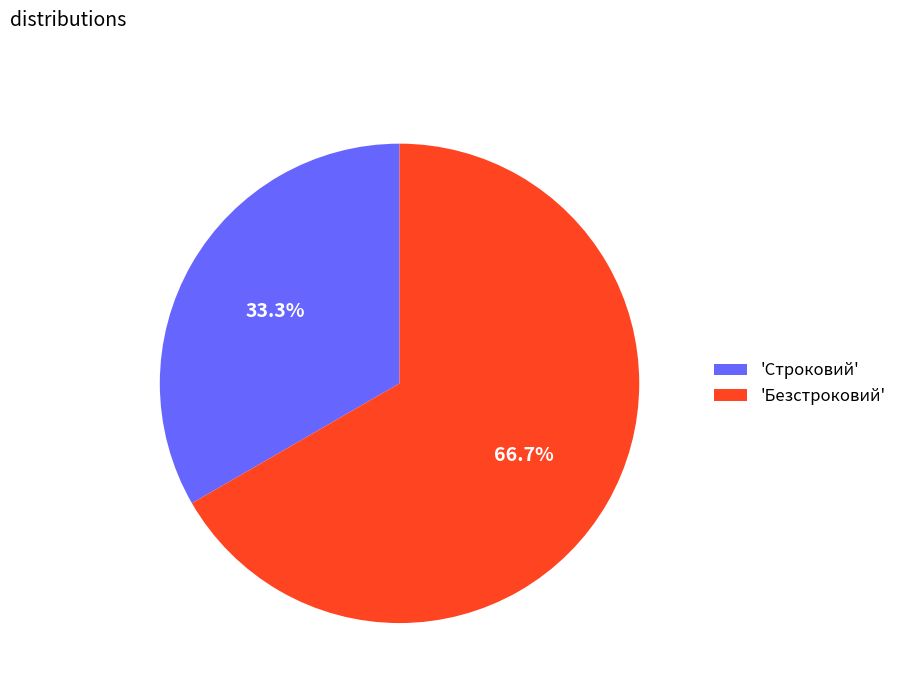

Between 'Строковий' and 'Безстроковий', which is larger?

'Безстроковий'